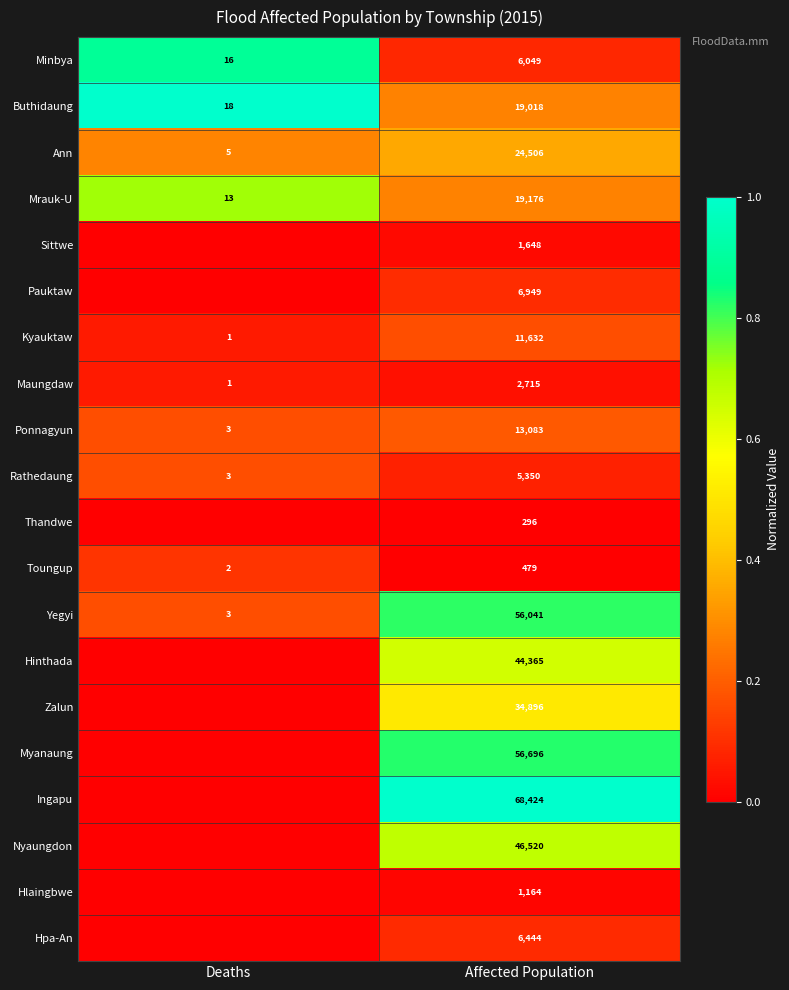

What is the difference between the maximum and minimum values in the Minbya series?

6033